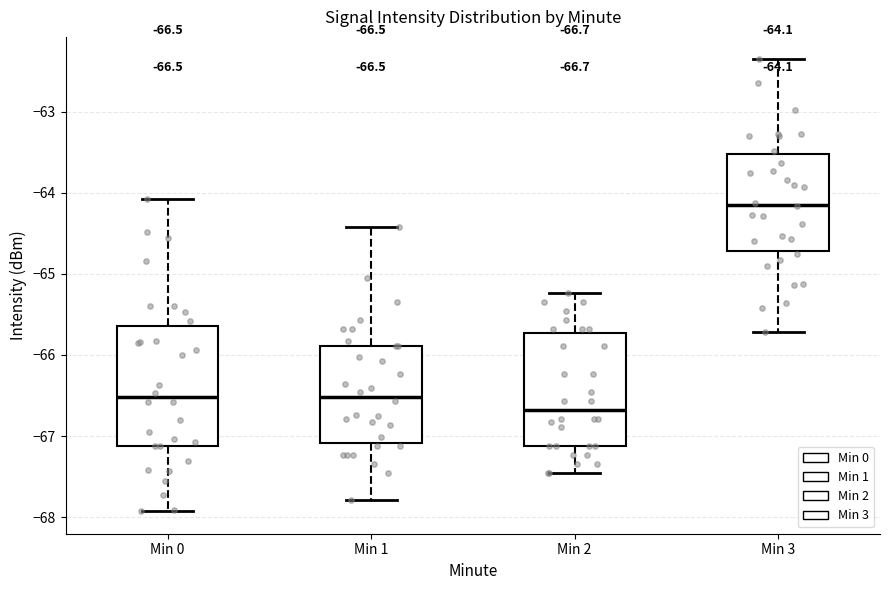

Which box has the lowest median line?

Min 2